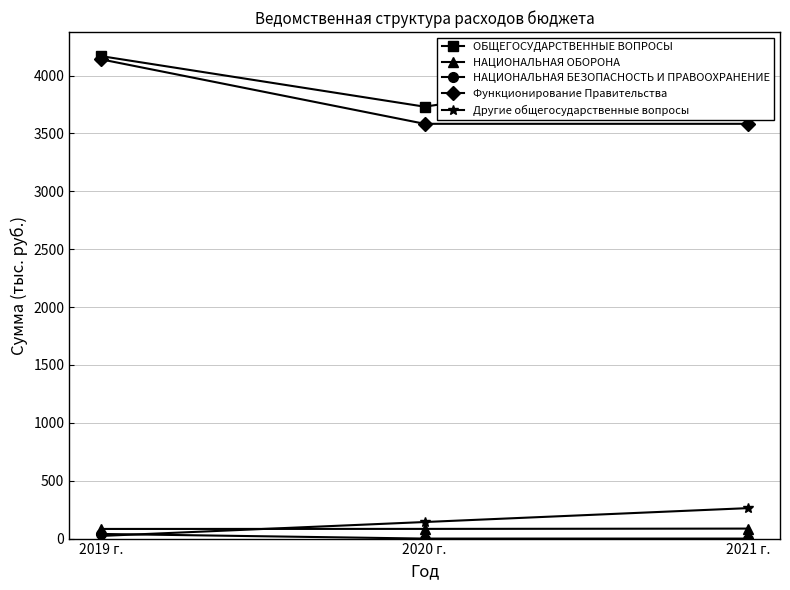

What is the label of the 1st point from the left?

2019 г.